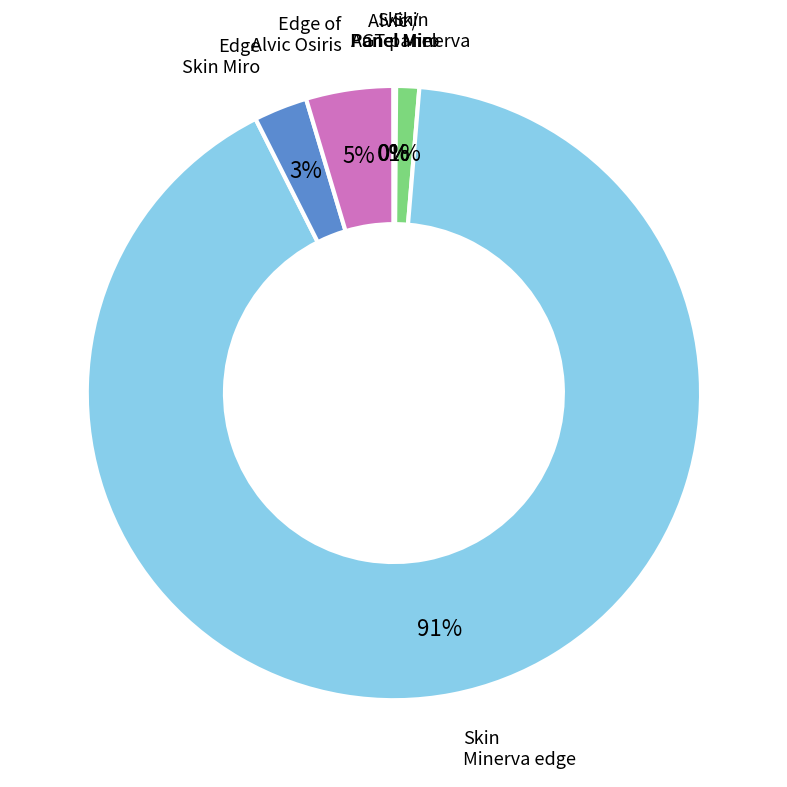

To the nearest percent, what is the difference between the largest and smallest slice percentages?

91%